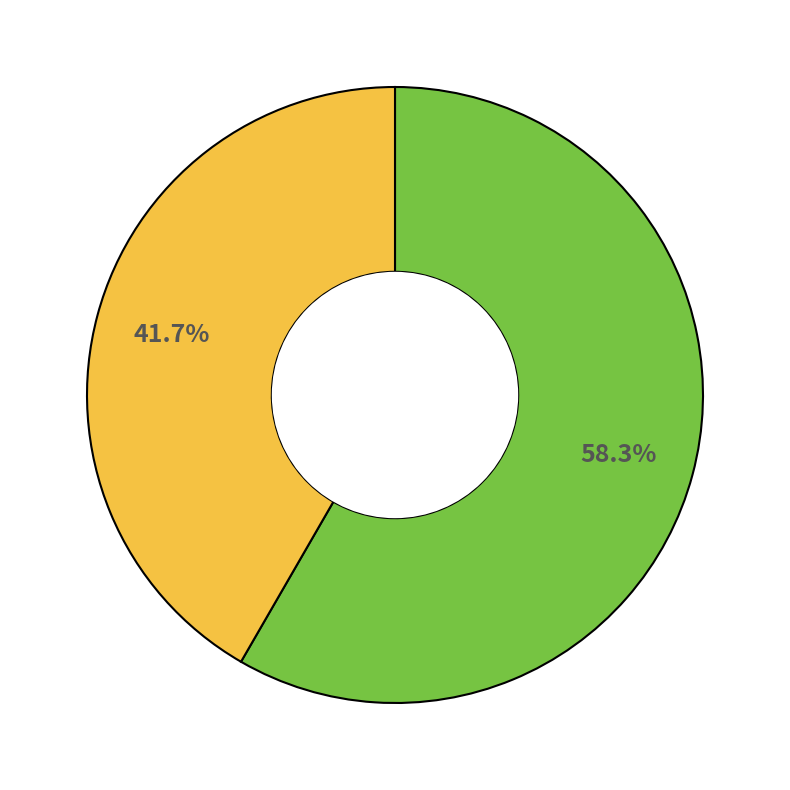

Is there any slice that represents more than half of the pie?

Yes